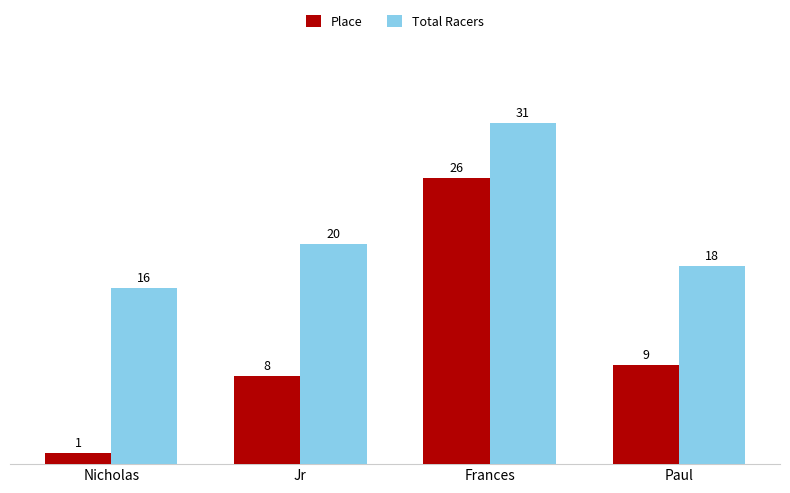

Which category has the lowest value in the Total Racers series?

Nicholas